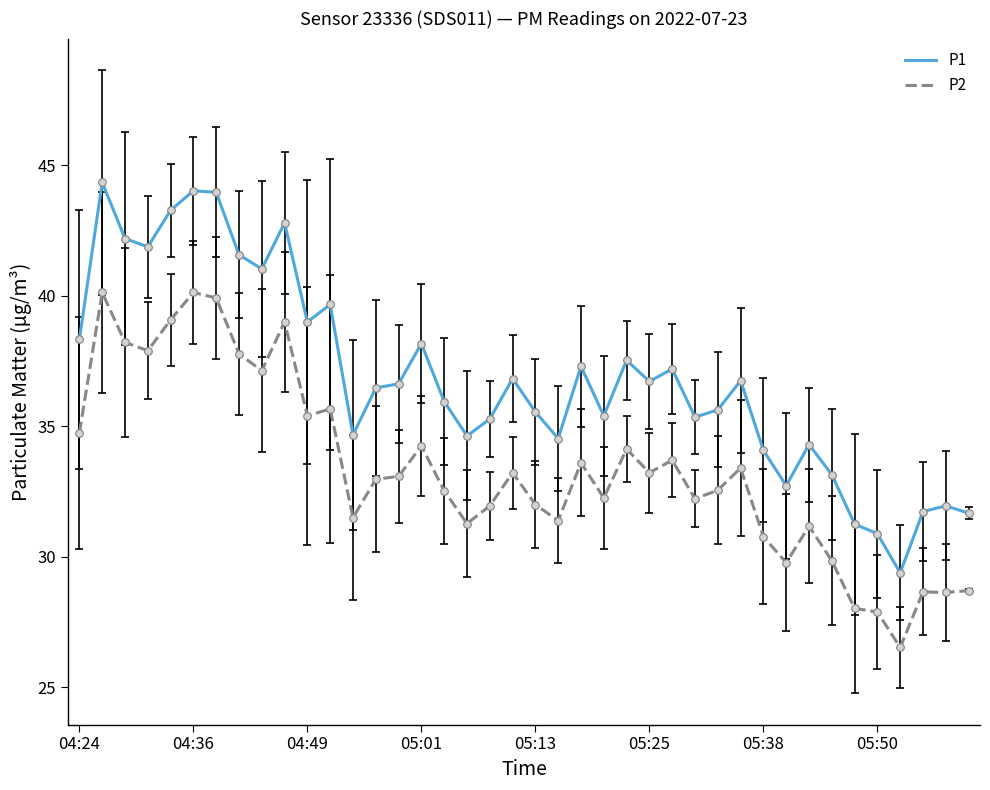

Rank the series by their average value, from lowest to highest.

P2, P1